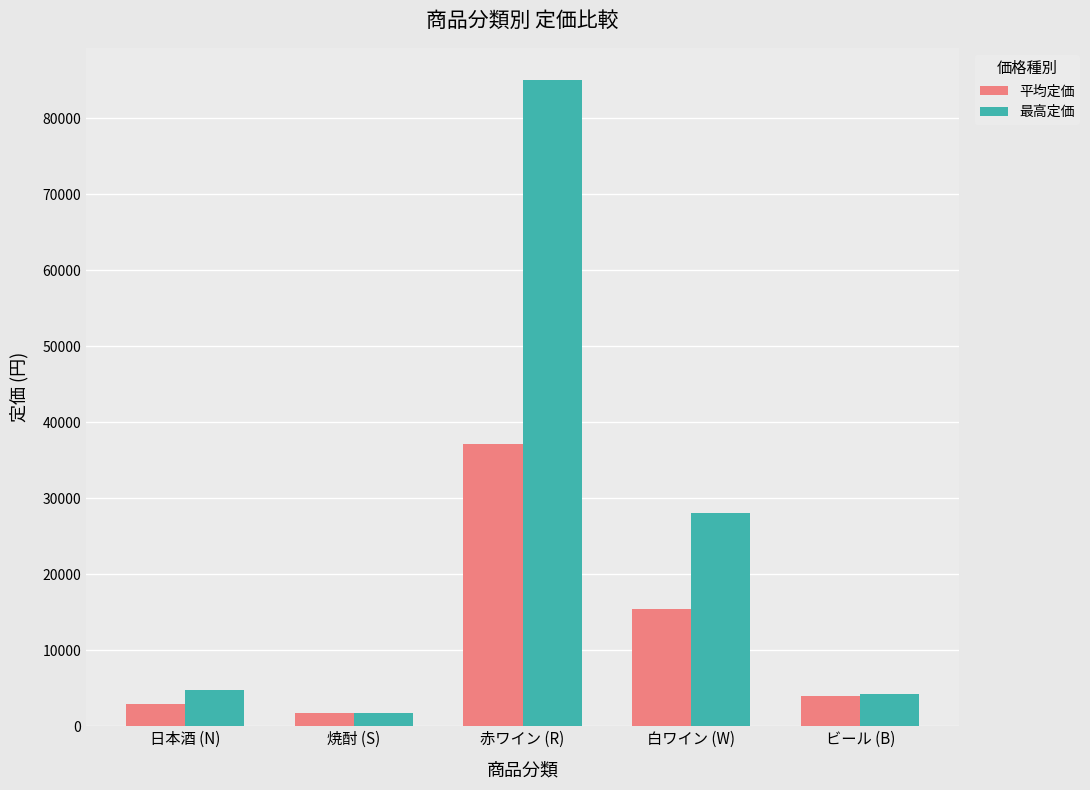

Which series has the widest spread of values?

最高定価